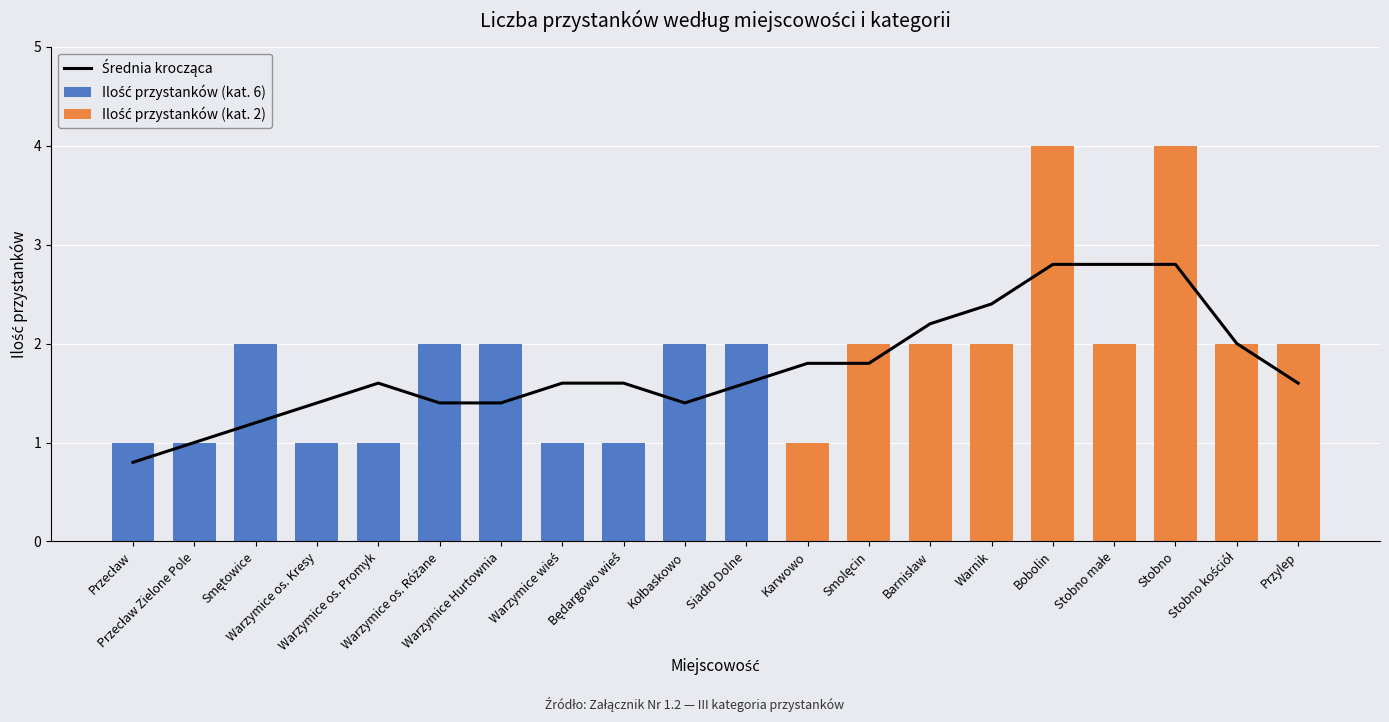

What is the value of the Ilość przystanków (kat. 2) bar at the 19th from the left?

2.0